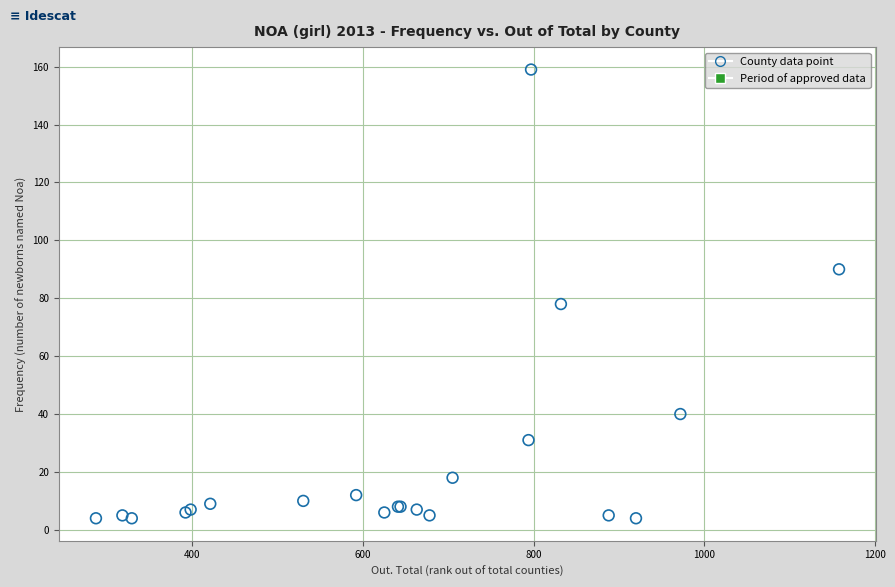

What Y value in the scatter plot is closest to 81?

78